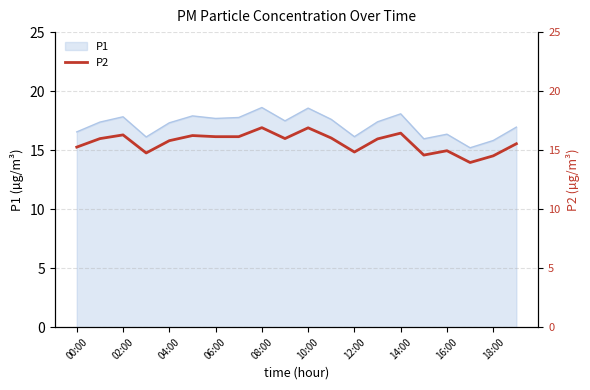

What is the minimum value for P1?

15.2